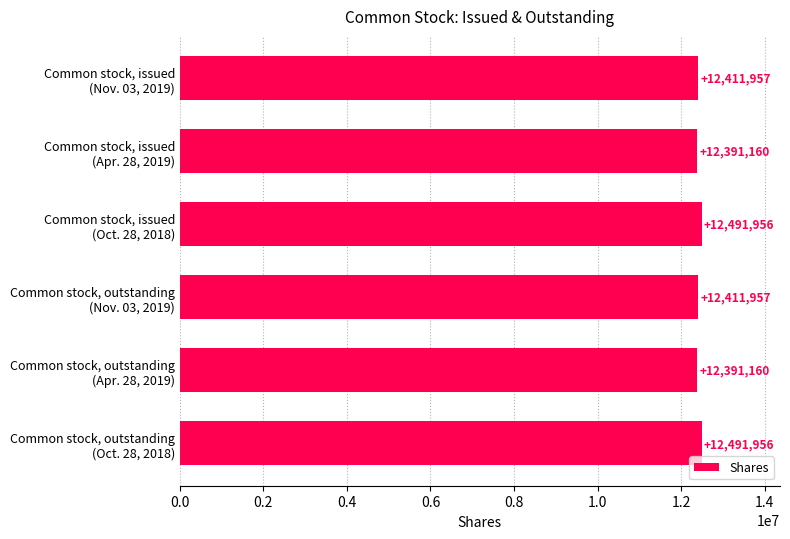

How many values are between 12391160 and 12491956?

6